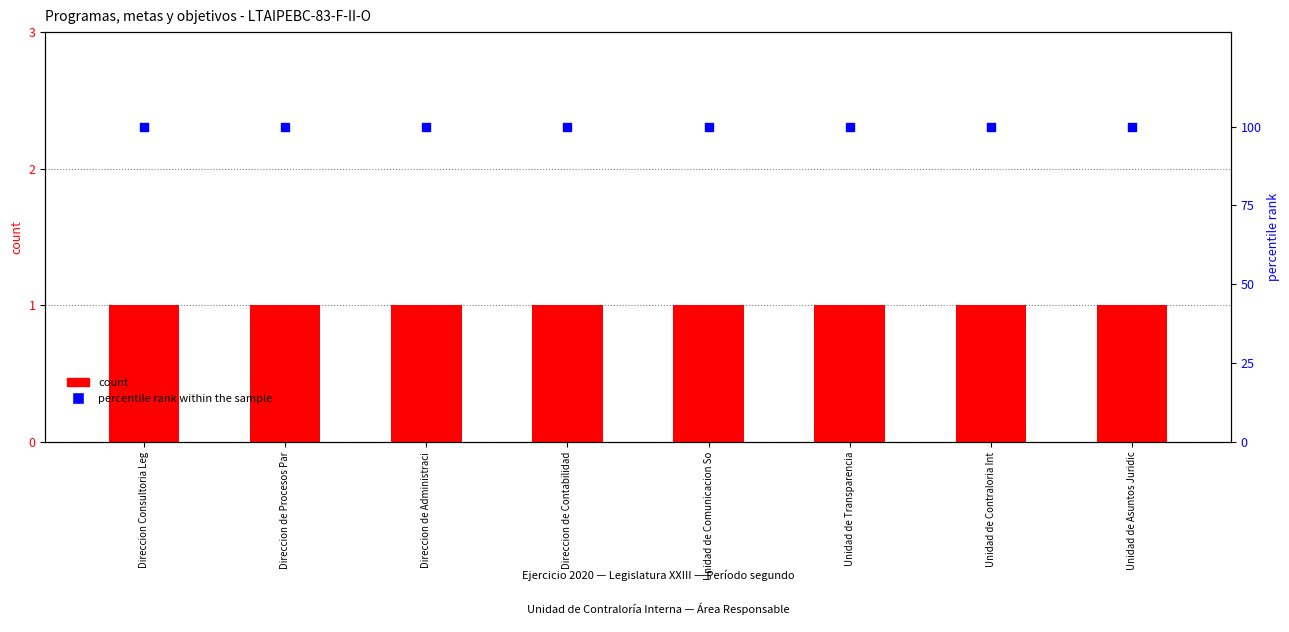

What is the total value across all series at Unidad de Transparencia?

101